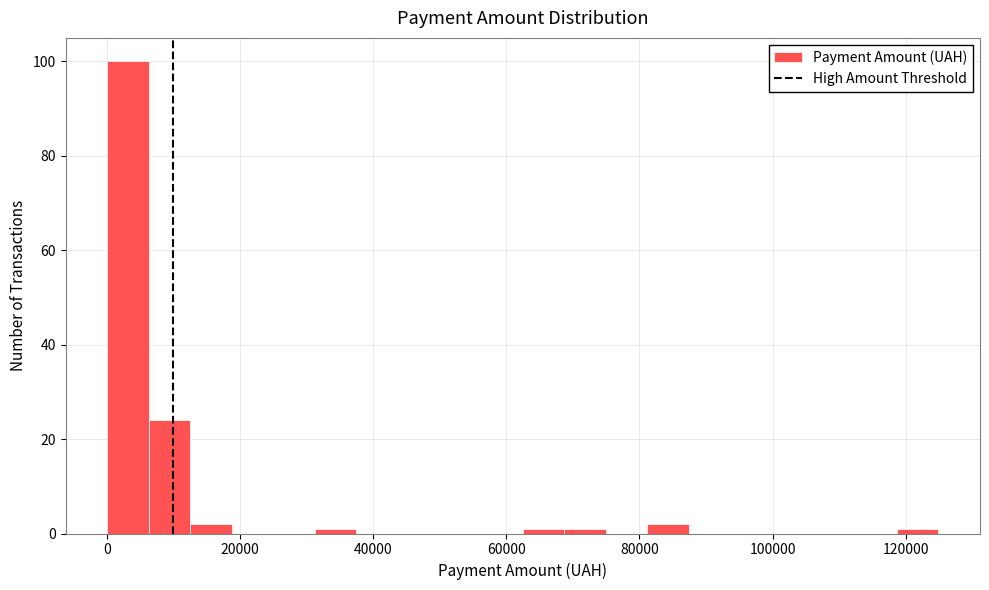

Read against the x-axis, roughly where is the centre of the tallest bar?

4000